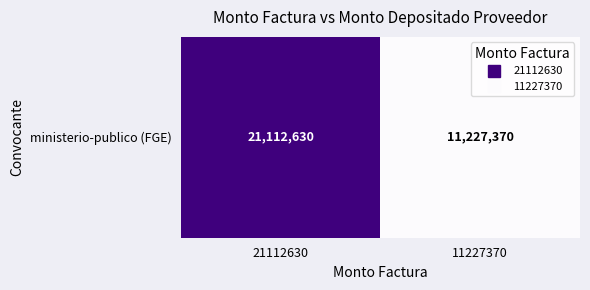

How many values are below 21112630?

1